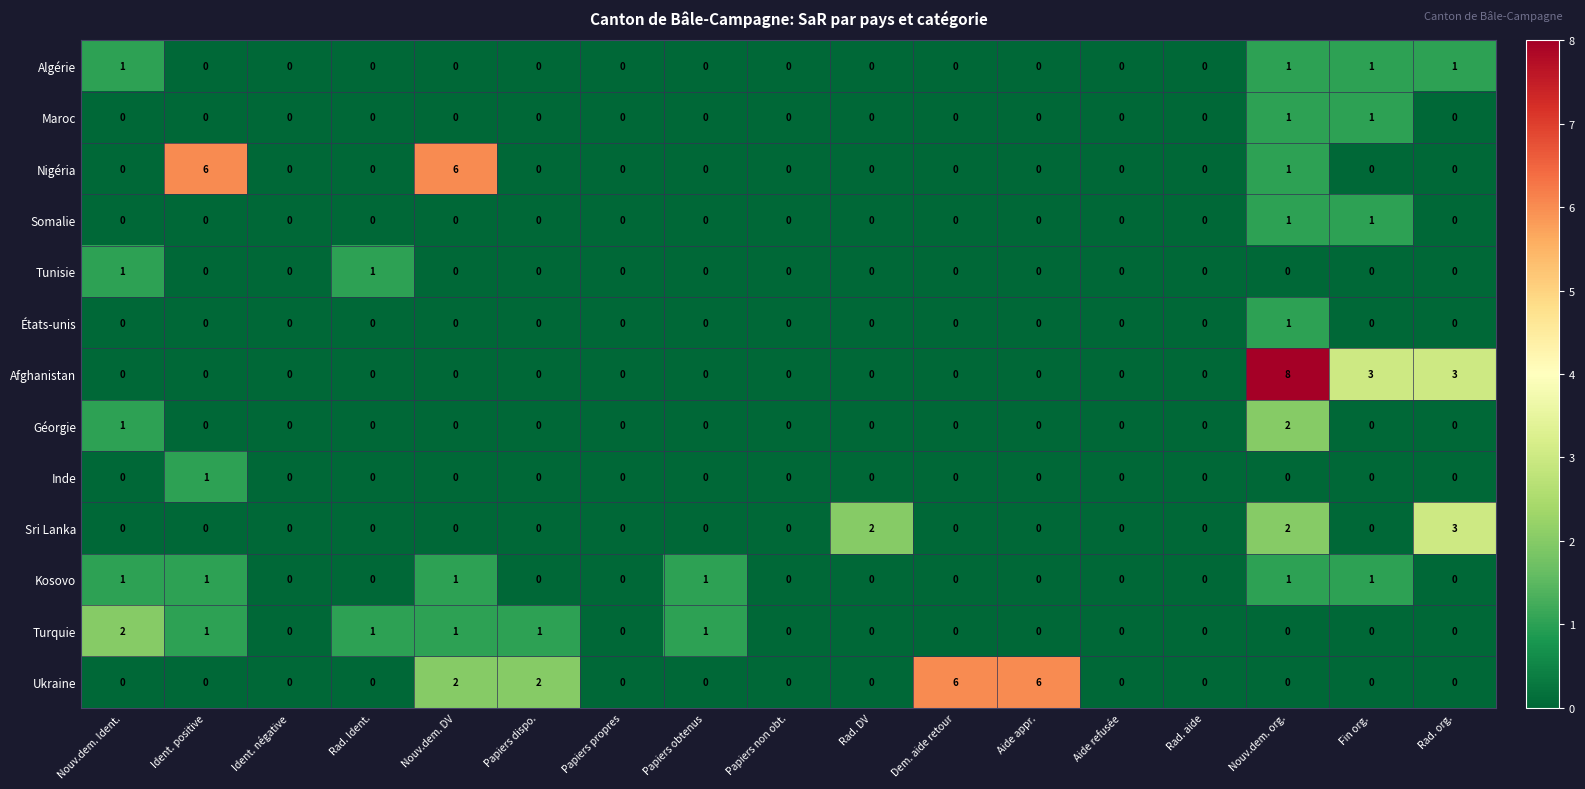

Between Aide refusée and Nouv.dem. org., which series saw the biggest shift?

Afghanistan